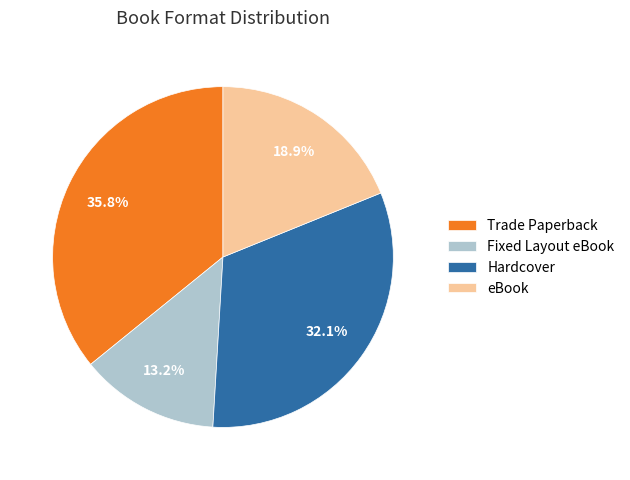

Is there any slice that represents more than half of the pie?

No